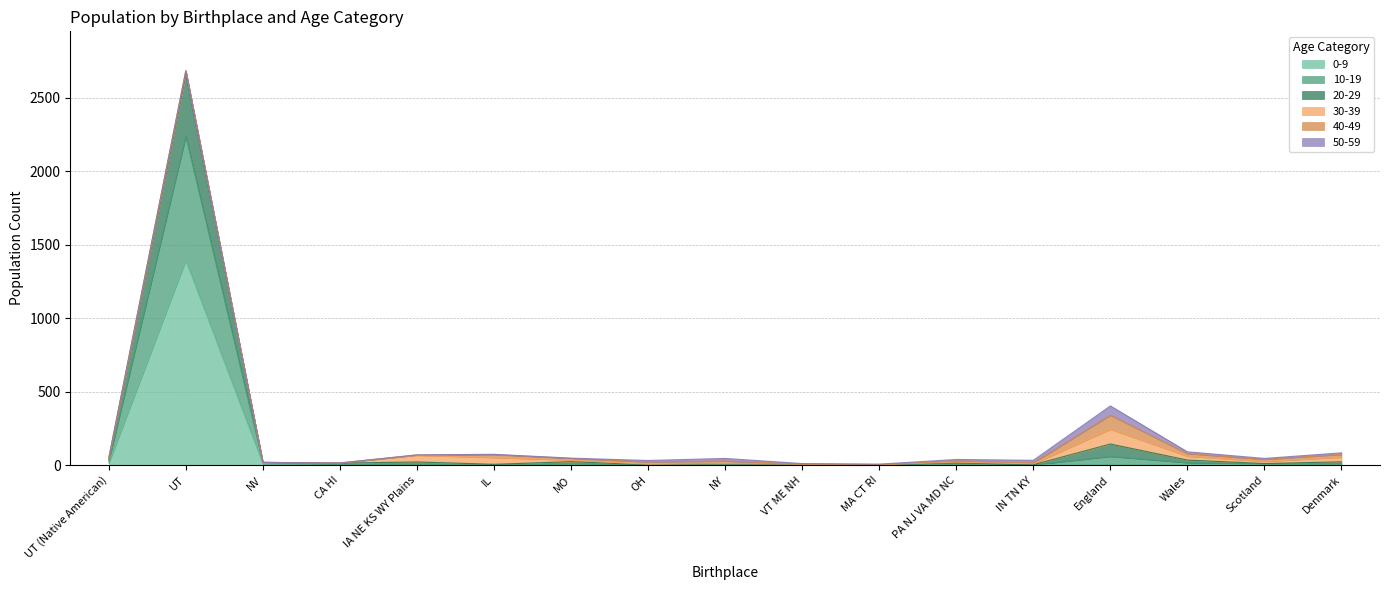

What position from the left is MA CT RI?

11